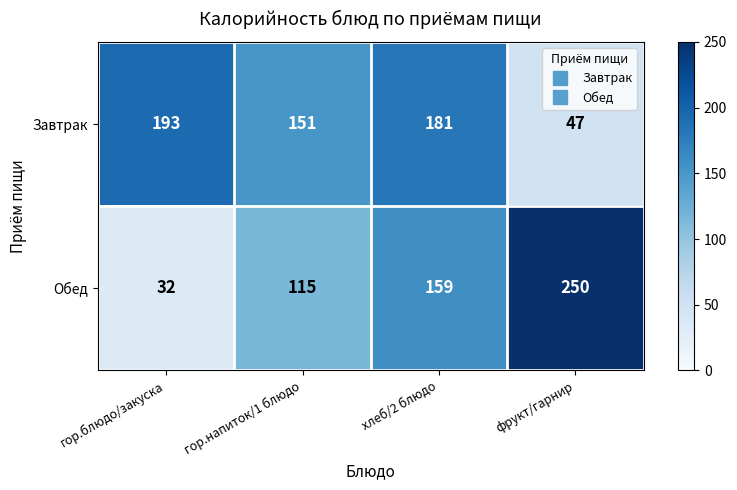

The Завтрак series shows 181 at хлеб/2 блюдо. True or false?

True